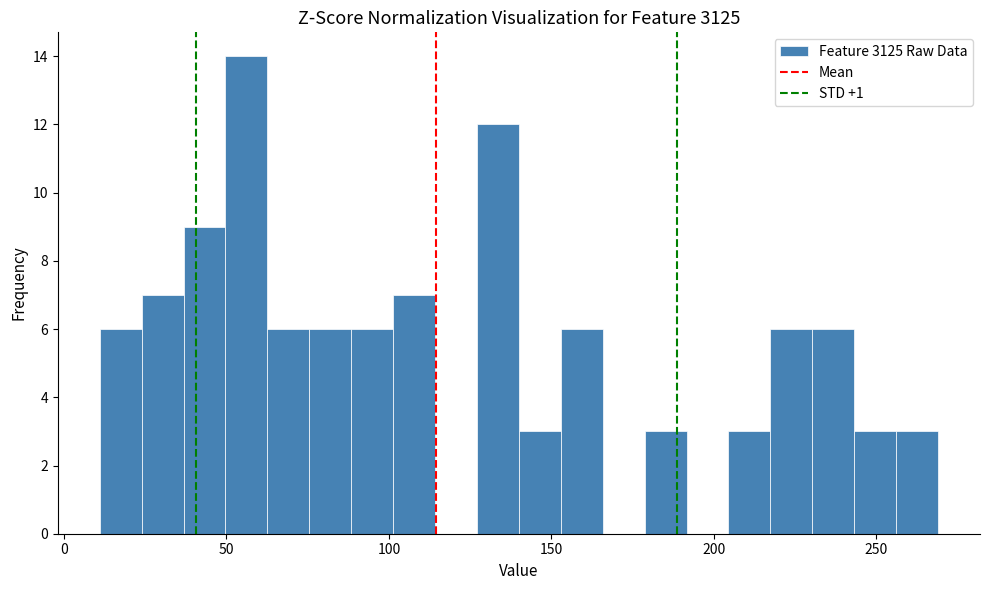

Read against the x-axis, roughly where is the centre of the tallest bar?

55